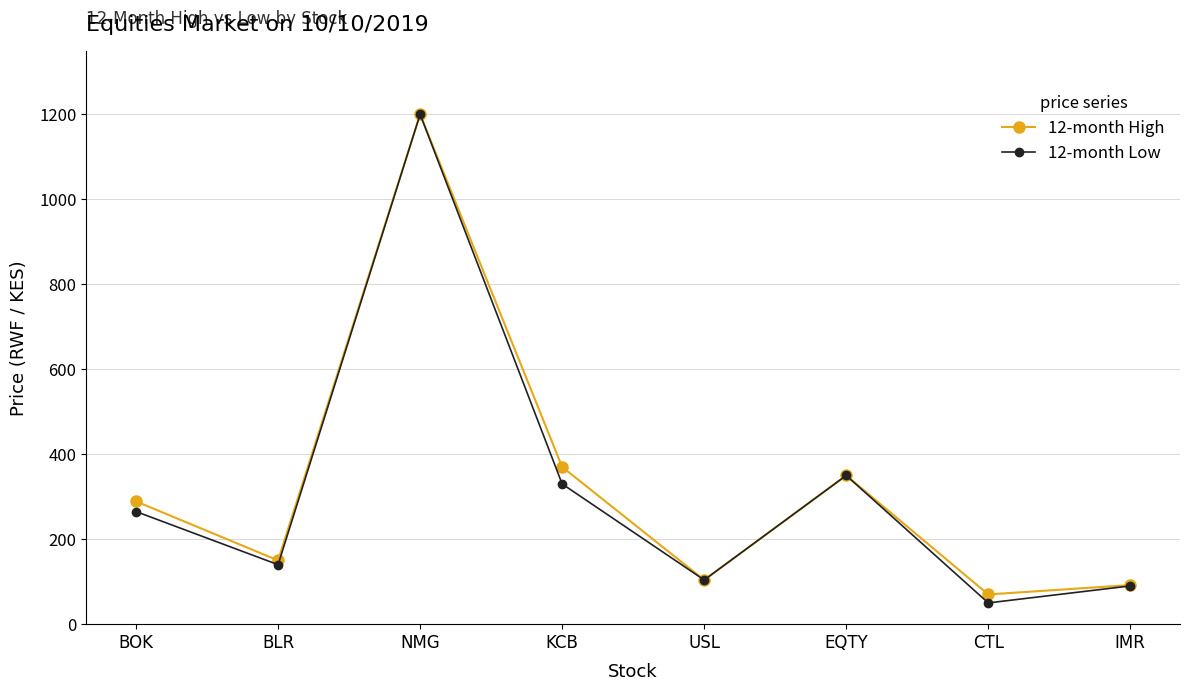

Does the chart have visible grid lines?

Yes